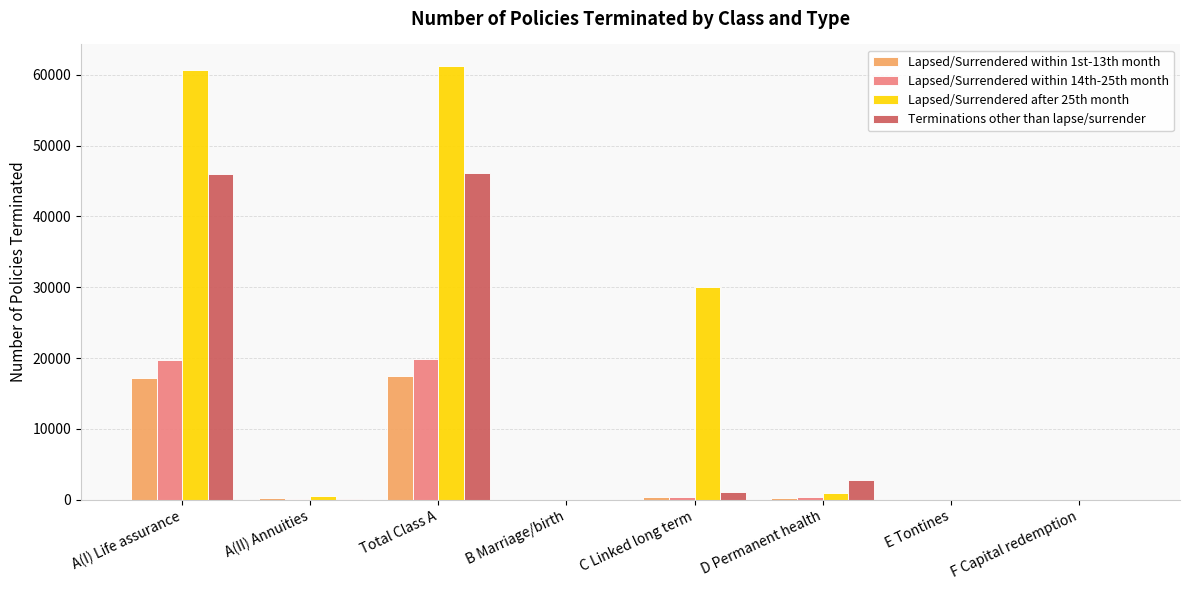

Where is Terminations other than lapse/surrender nearest to the value 23045?

D Permanent health